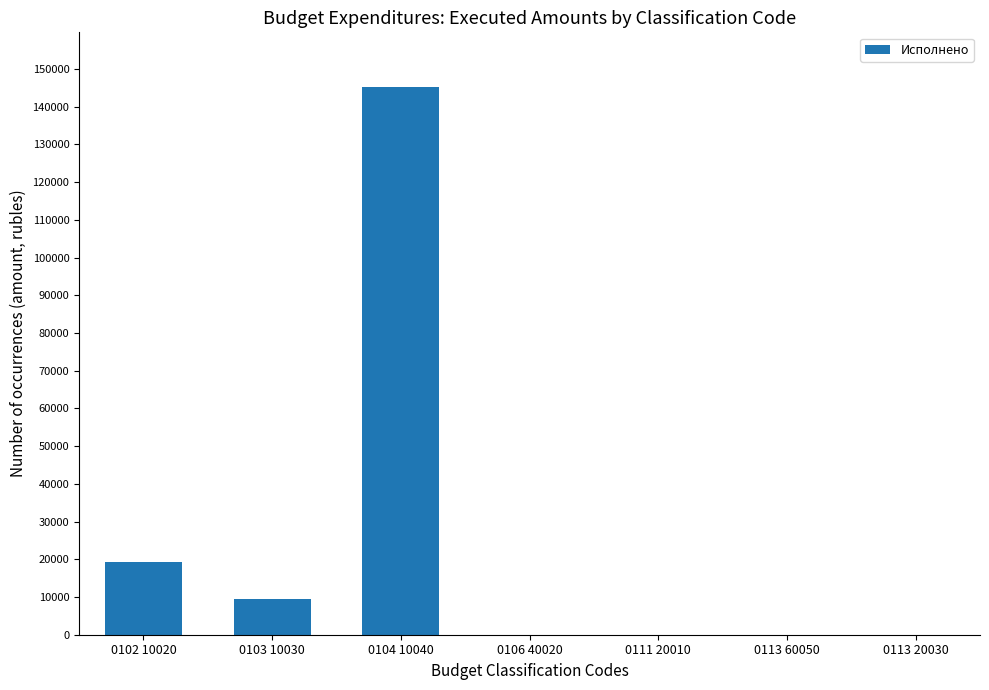

At which label is the value closest to 72600?

0102 10020